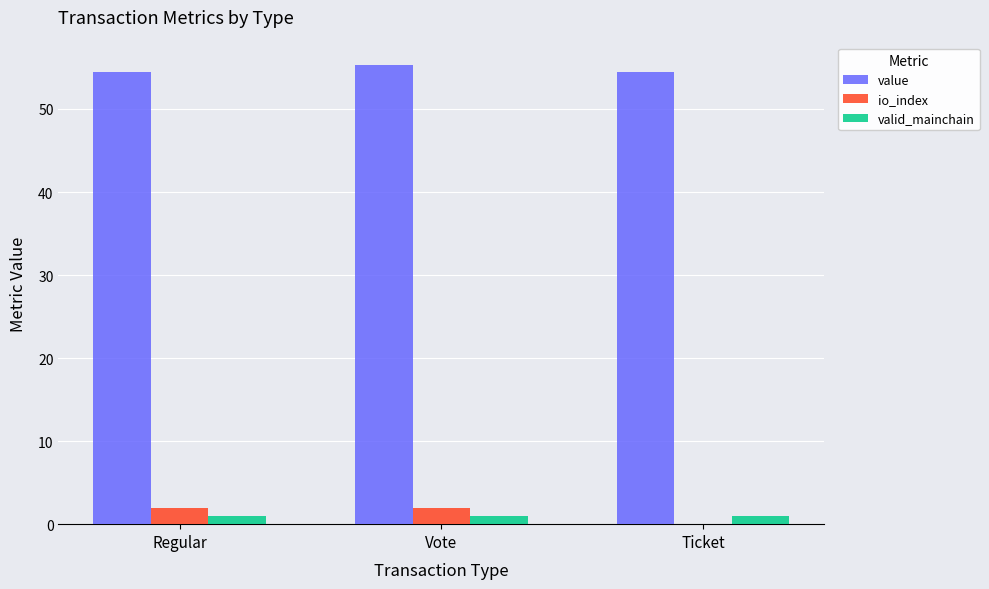

Which series has the largest total across all categories?

value